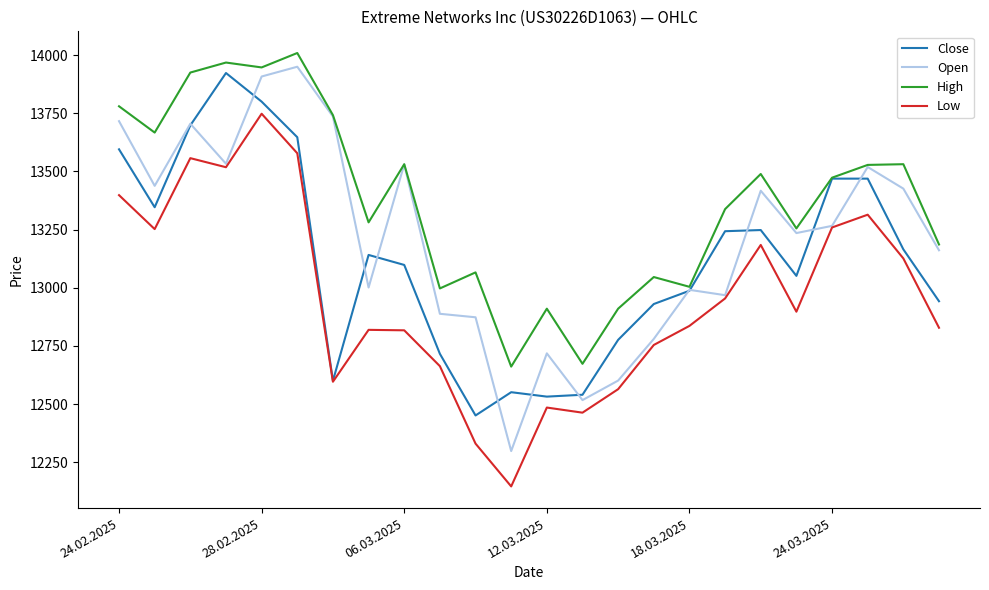

True or false: Low and High intersect in this chart.

False